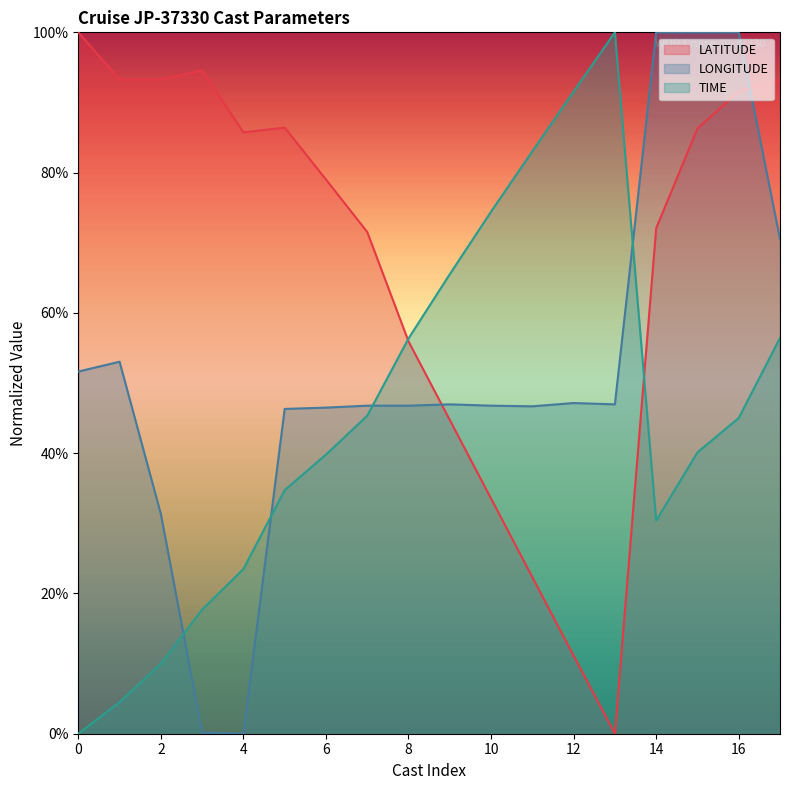

True or false: LONGITUDE has a value of 20.5 at 2.

False